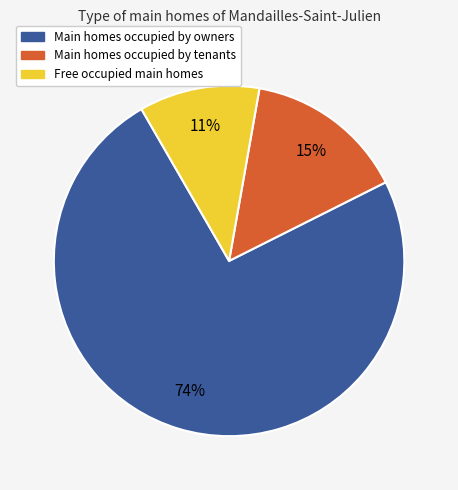

The Main homes occupied by tenants slice represents 28% of the pie. True or false?

False